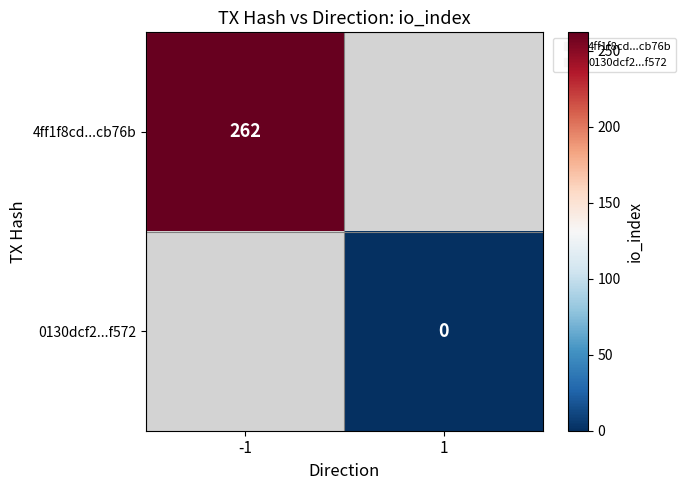

Which has a higher value, 1 or -1?

-1